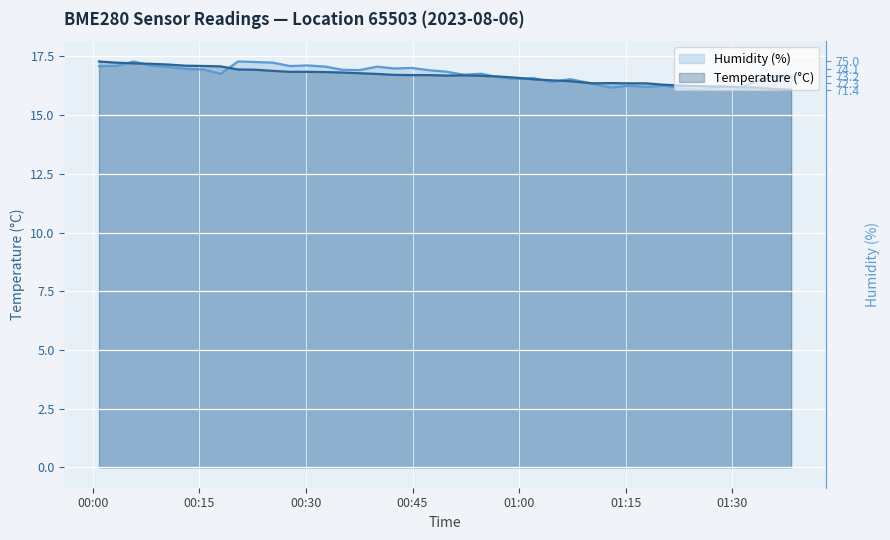

Does the chart display data point markers on the line(s)?

No